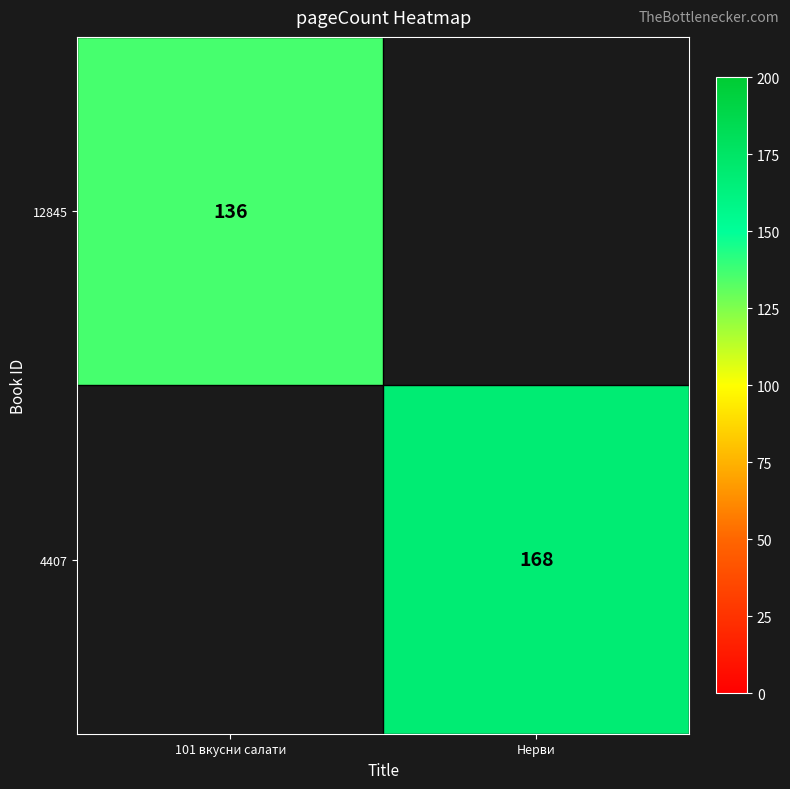

Is it true that 4407 equals 168 at Нерви?

True